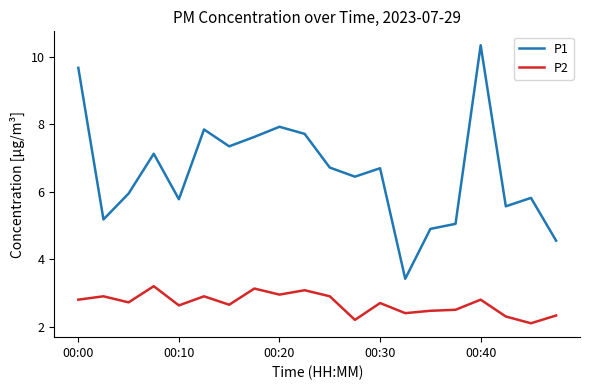

Does the chart display data point markers on the line(s)?

No